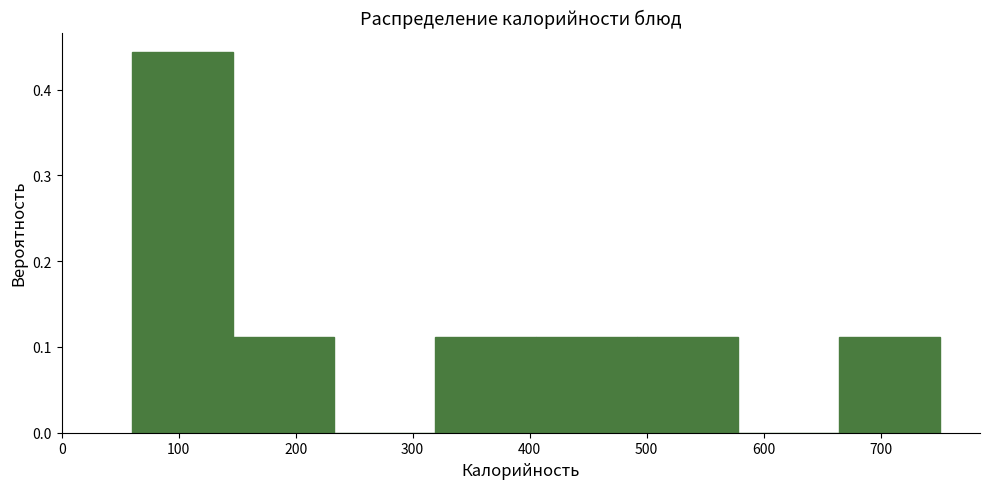

Reading left to right, list every bar in this chart as the range it spans on the x-axis followed by its height. Neither the bar edges nor the heights are printed on the chart, so give them approximately, as read against the axes.

60 to 150: 0.44
150 to 230: 0.11
230 to 320: 0
320 to 410: 0.11
410 to 490: 0.11
490 to 580: 0.11
580 to 660: 0
660 to 750: 0.11